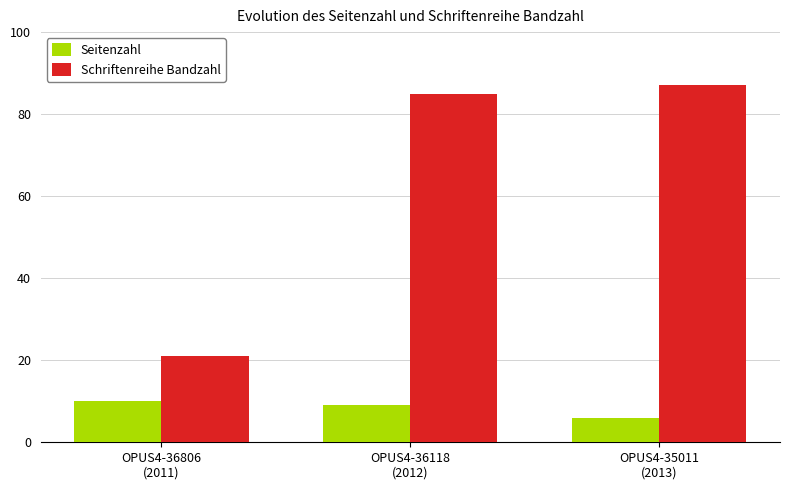

Which series has the largest range (max minus min)?

Schriftenreihe Bandzahl